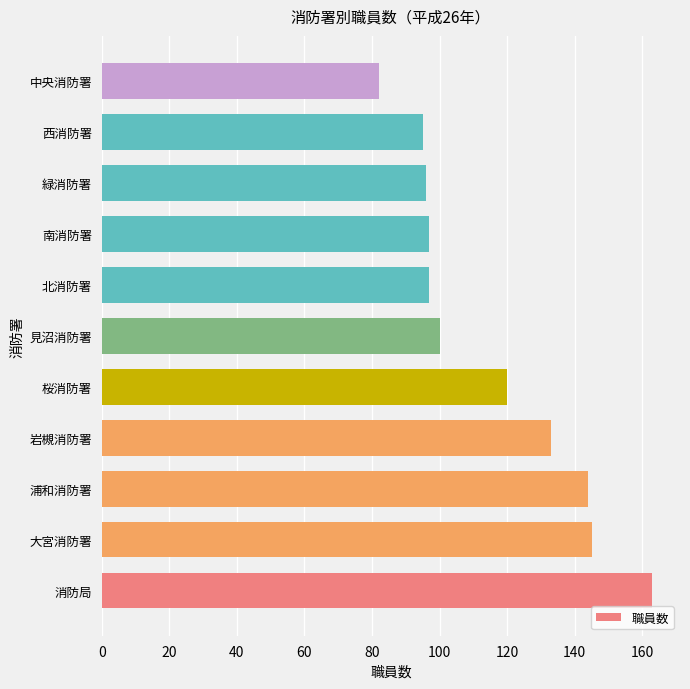

Is it true that the value at 中央消防署 is 82?

True